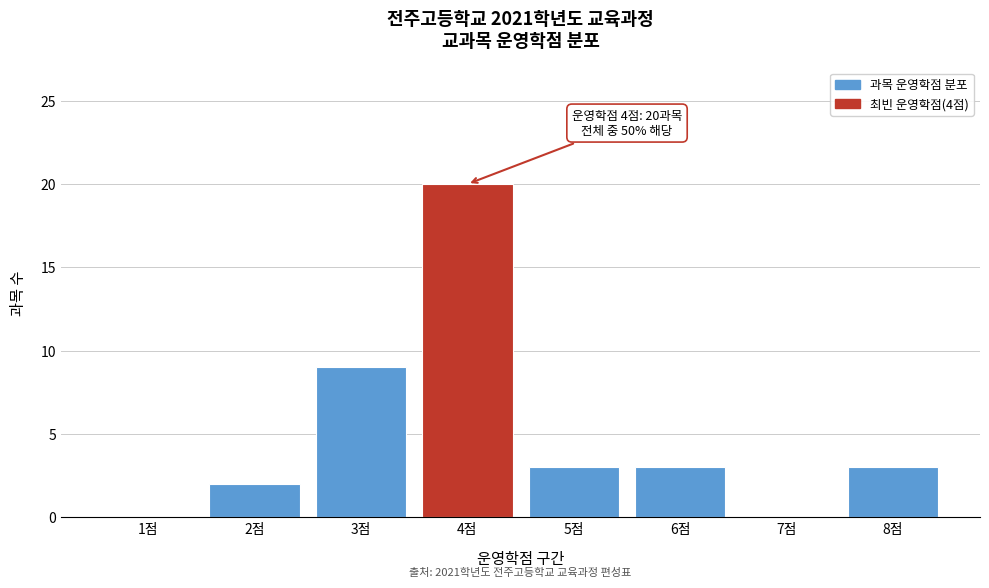

Reading right to left, list all the values displayed in this chart.

8점=3	7점=0	6점=3	5점=3	4점=20	3점=9	2점=2	1점=0